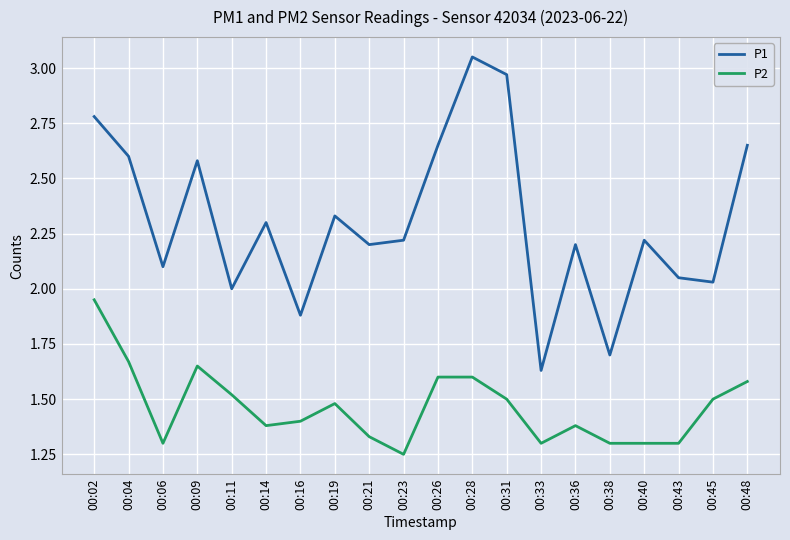

Which series has the largest range (max minus min)?

P1